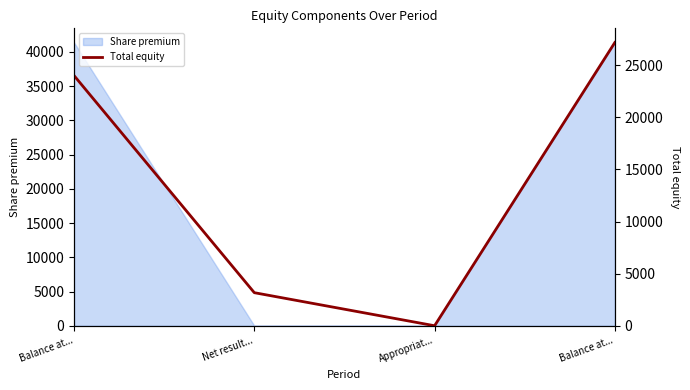

How many lines are shown in the chart?

1